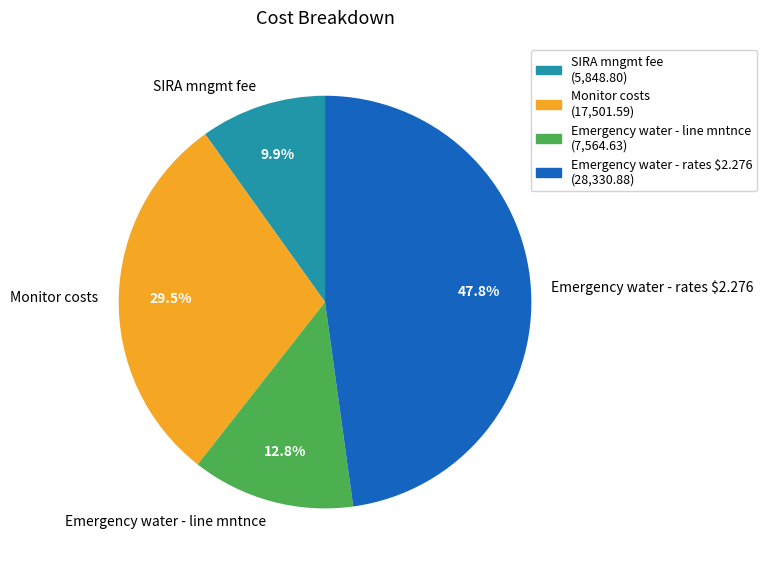

True or false: SIRA mngmt fee accounts for 10% of the total.

True